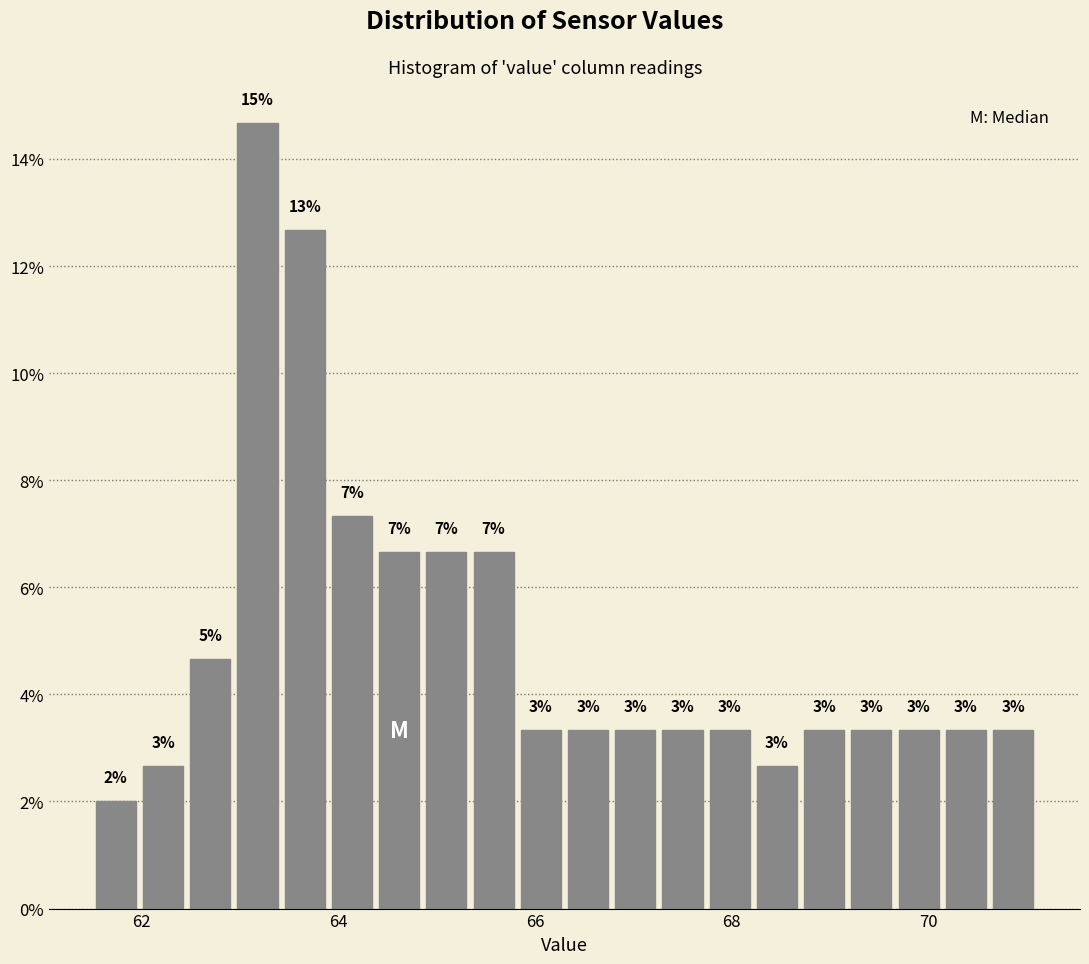

Read against the x-axis, roughly where is the centre of the tallest bar?

63.2